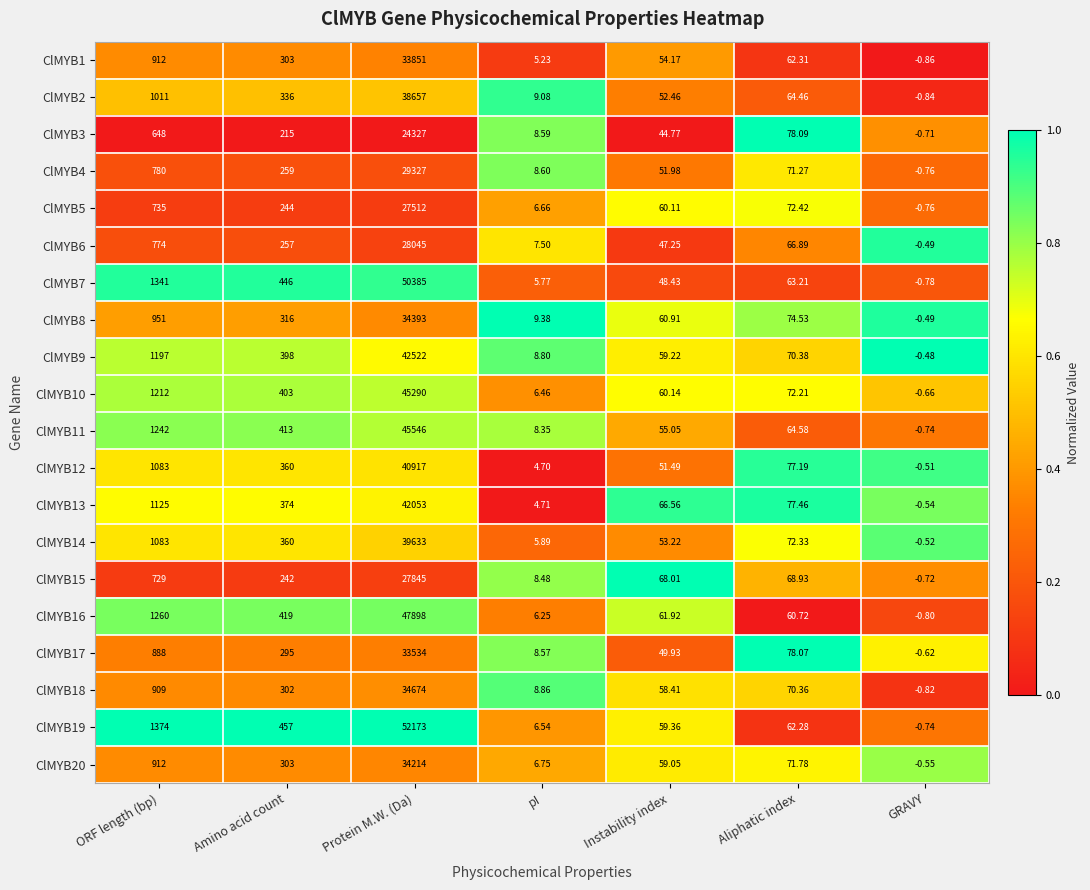

Which label corresponds to the smallest value in the chart?

GRAVY